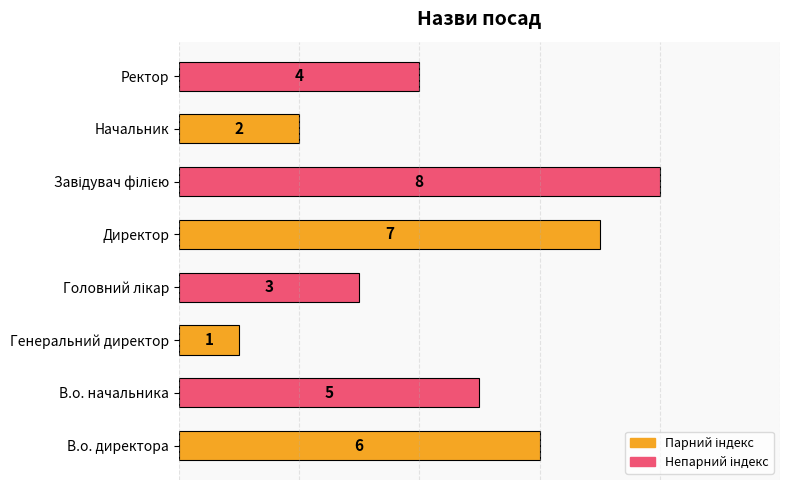

What is the ratio of the value at Генеральний директор to the value at Начальник?

0.5